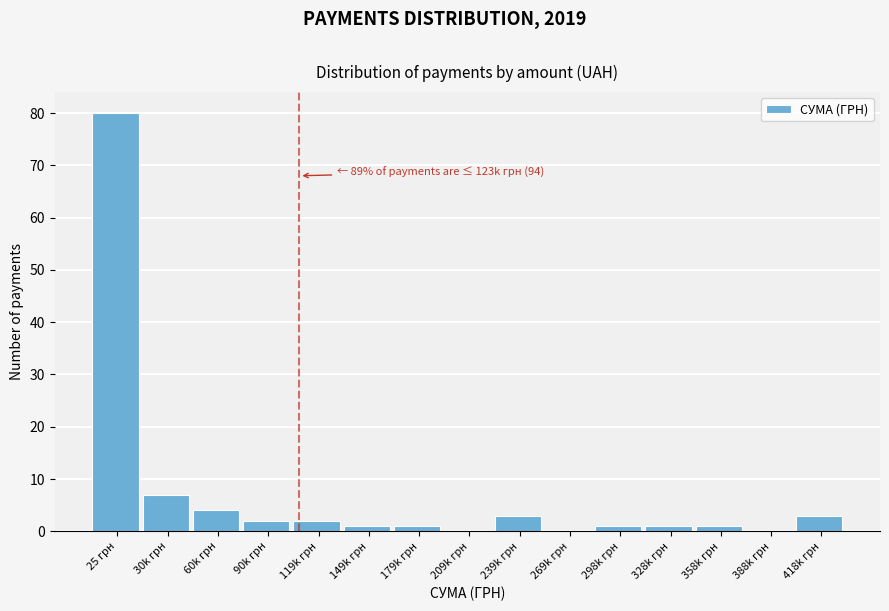

Reading right to left, list all the values displayed in this chart.

418k грн=3	388k грн=0	358k грн=1	328k грн=1	298k грн=1	269k грн=0	239k грн=3	209k грн=0	179k грн=1	149k грн=1	119k грн=2	90k грн=2	60k грн=4	30k грн=7	25 грн=80